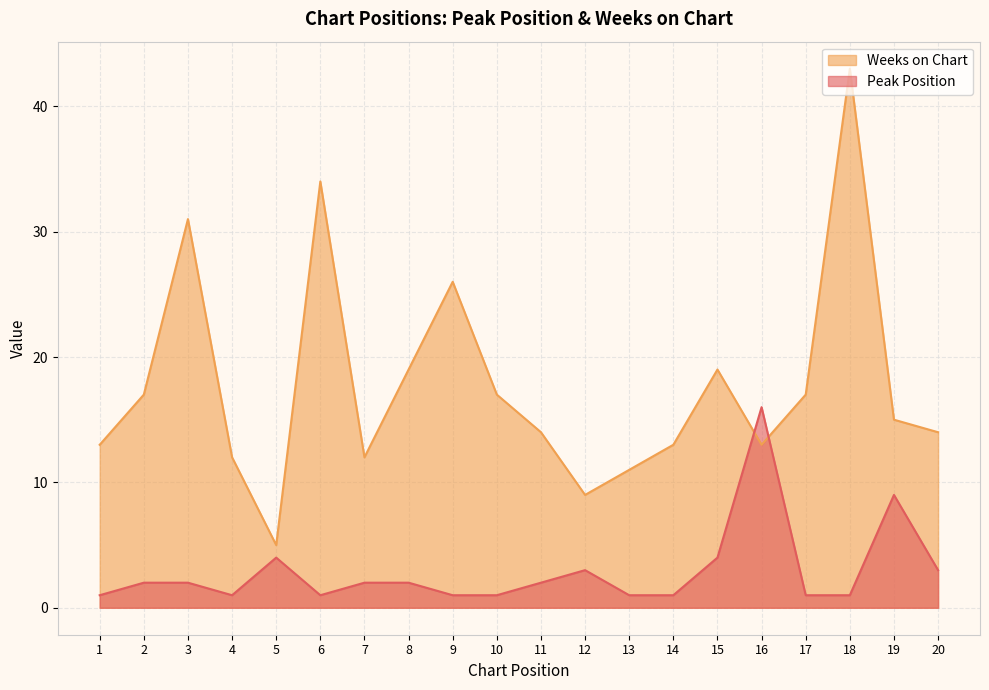

At how many categories does at least one series exceed 21?

4